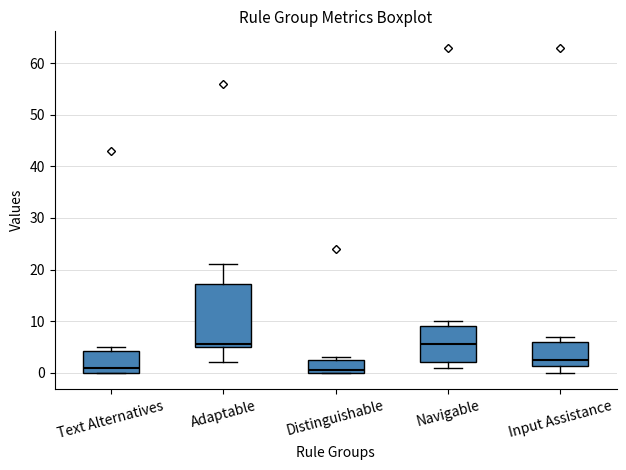

Reading left to right, transcribe this box plot: for each box, give where its median line is, the range the box spans, and where its two whiskers end, as read against the y-axis. The values are not printed on the chart, so give them approximately, as read against the axis.

Text Alternatives: median 1, box 0 to 4, whiskers 0 to 5
Adaptable: median 6, box 5 to 17, whiskers 2 to 21
Distinguishable: median 1, box 0 to 3, whiskers 0 to 3 (just above the box's upper edge)
Navigable: median 6, box 2 to 9, whiskers 1 to 10
Input Assistance: median 3, box 1 to 6, whiskers 0 to 7